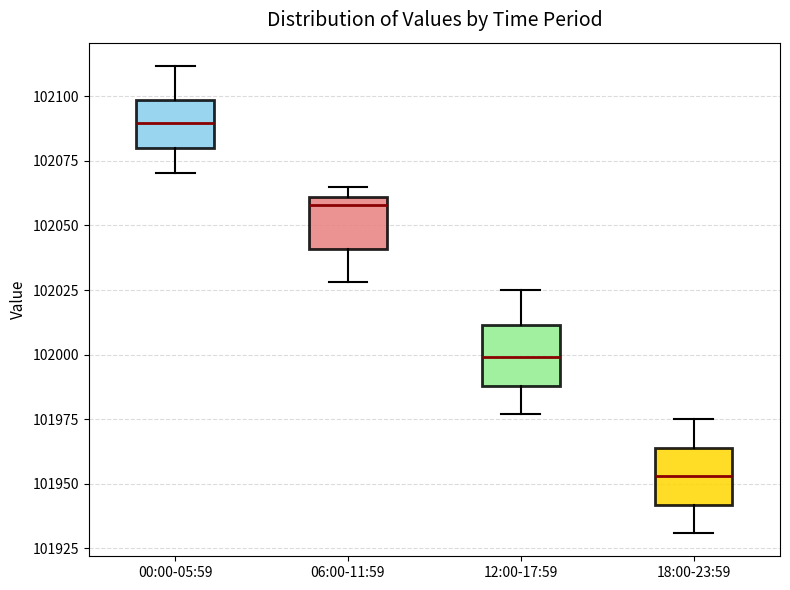

Where does the lower whisker of the box for 06:00-11:59 end on the y-axis? The values are not printed on the chart, so give them approximately, as read against the axis.

102030